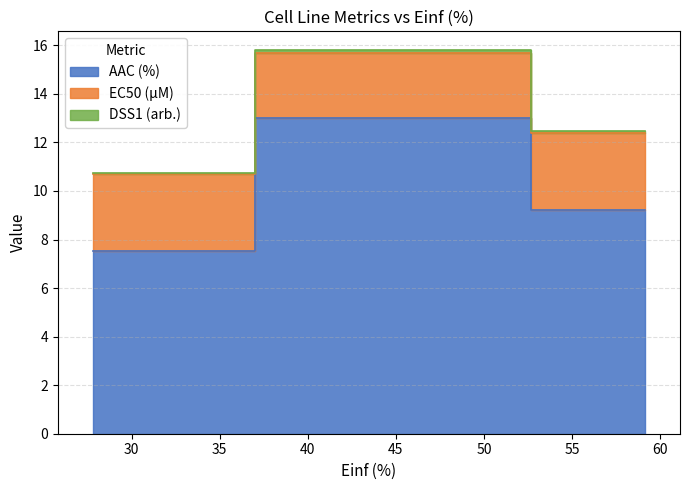

Count the number of categories in the chart.

3